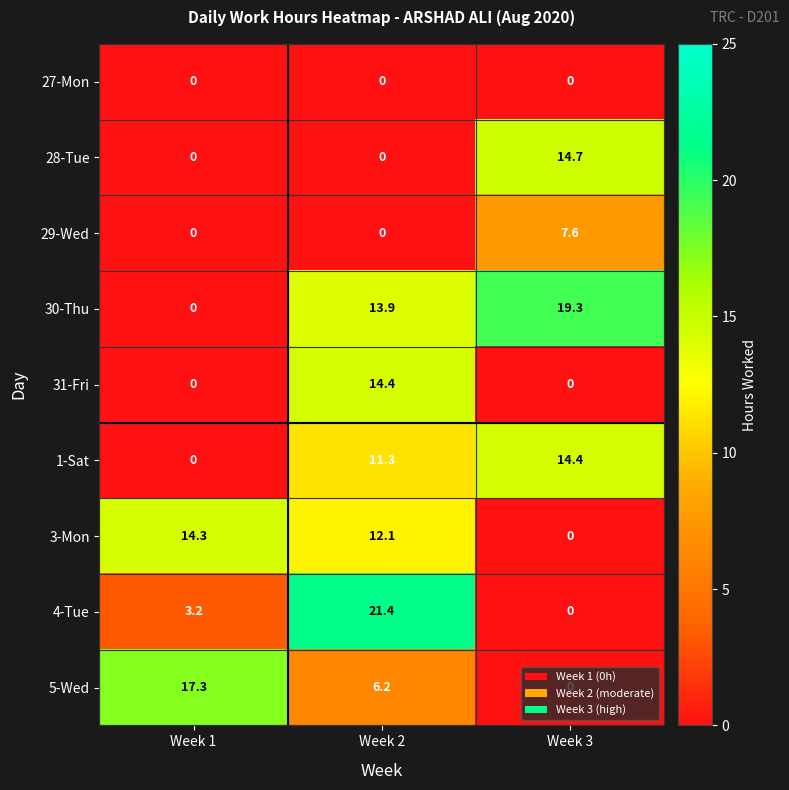

Count the number of data series in this chart.

9